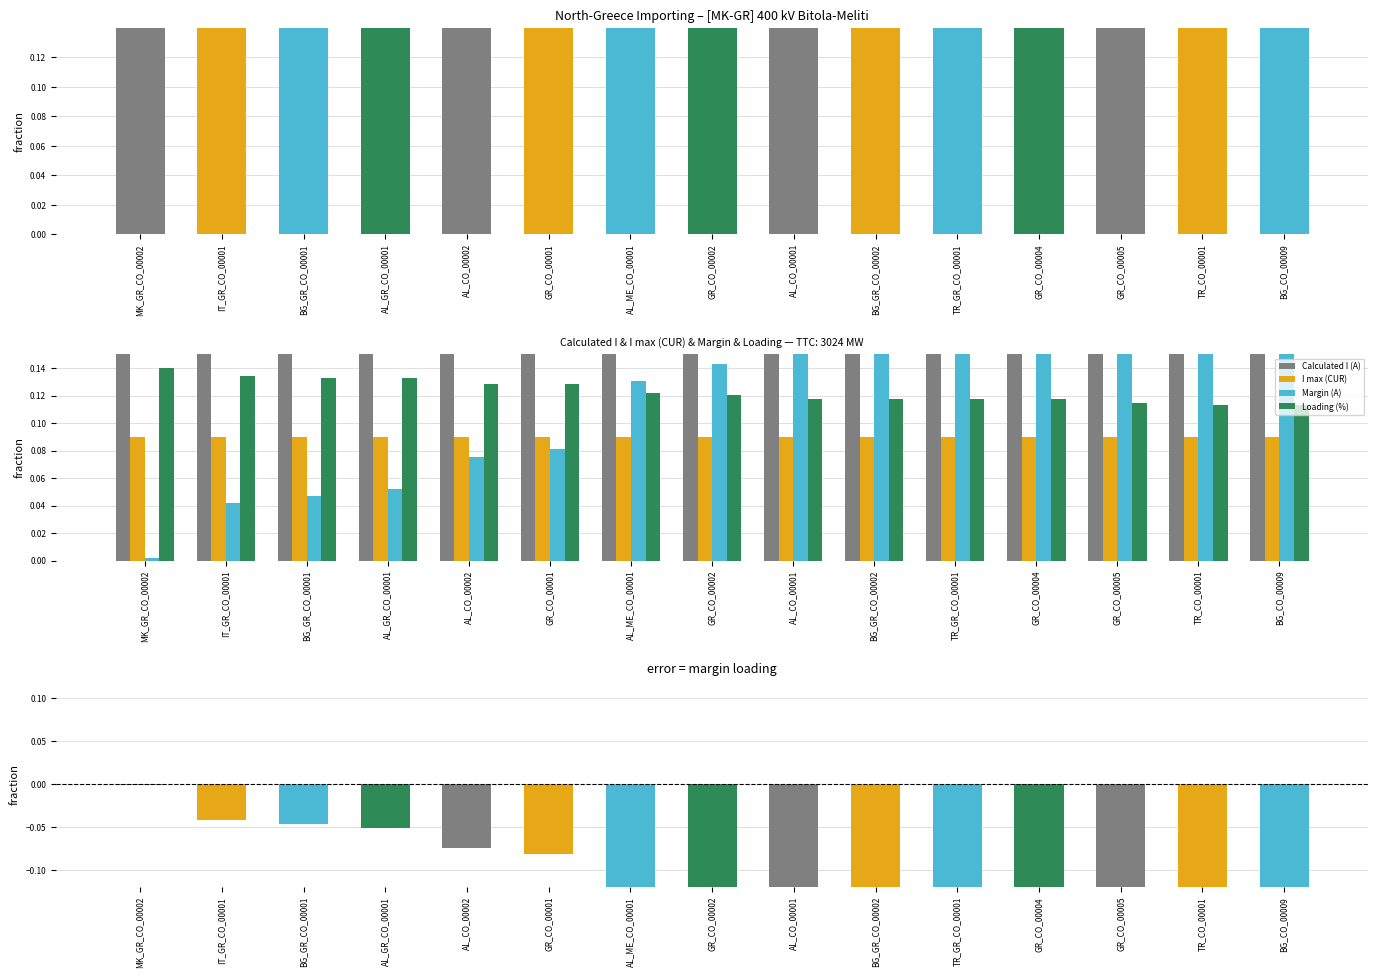

At which category is the sum across all series the highest?

MK_GR_CO_00002